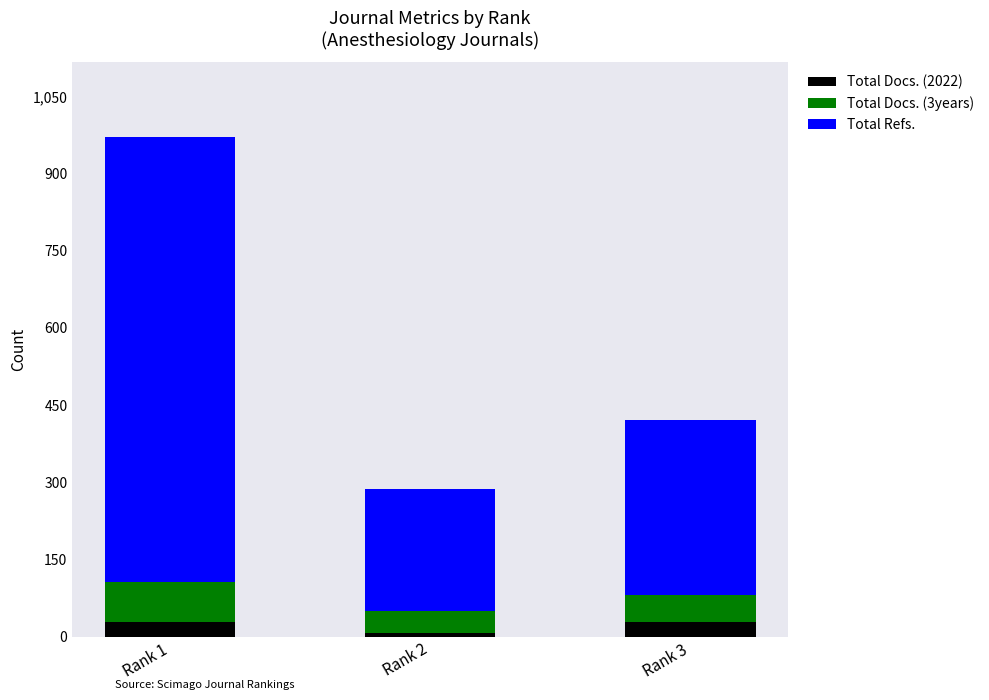

What is the average value of the Total Docs. (2022) series?

21